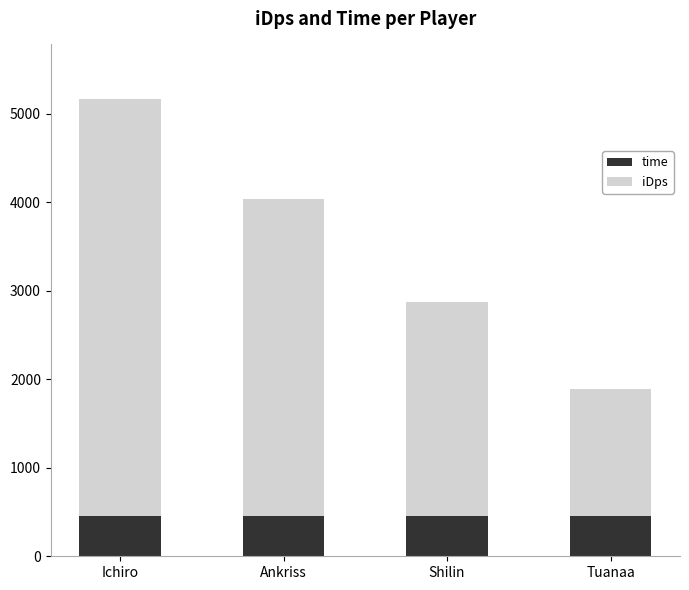

What is the average value of the time series?

459.0